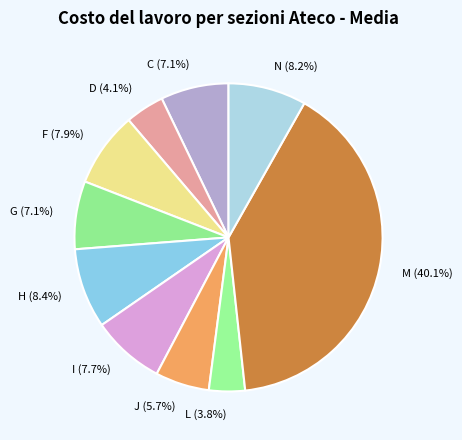

Do I (7.7%) and H (8.4%) together represent more than half of the pie?

No